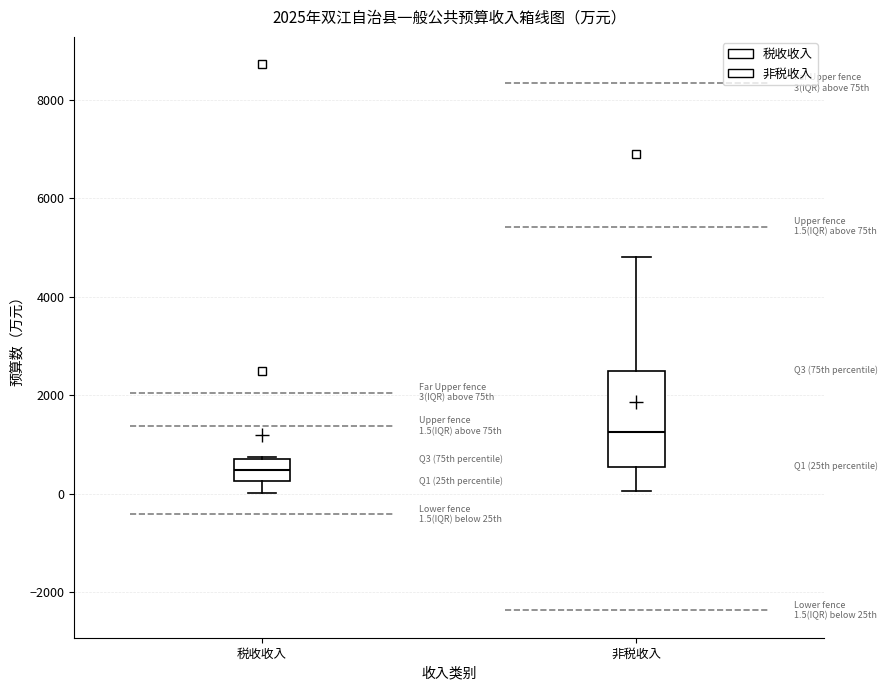

Which box is the tallest, from its lower edge to its upper edge?

非税收入